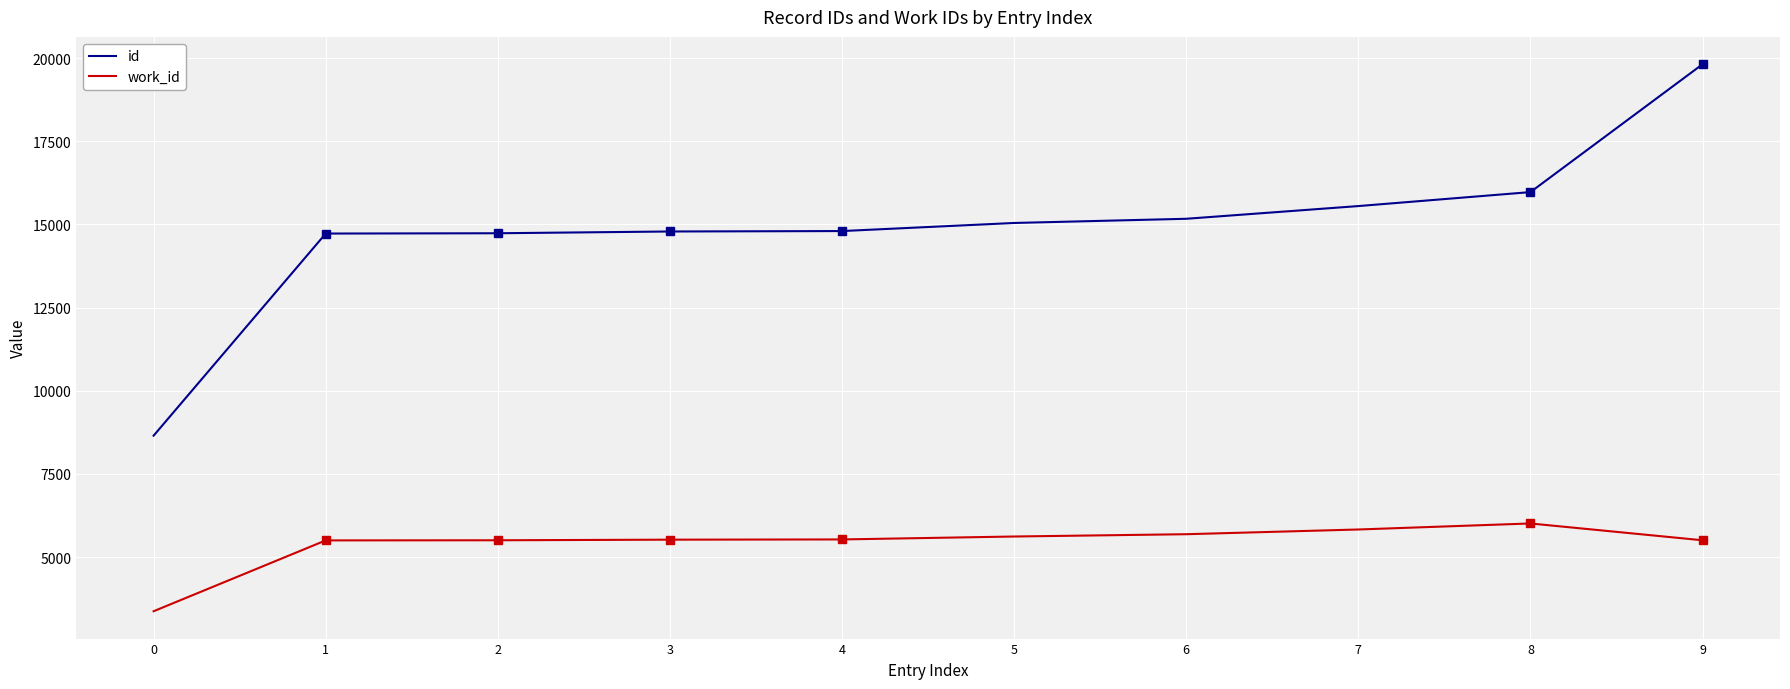

True or false: id and work_id cross at least once.

False